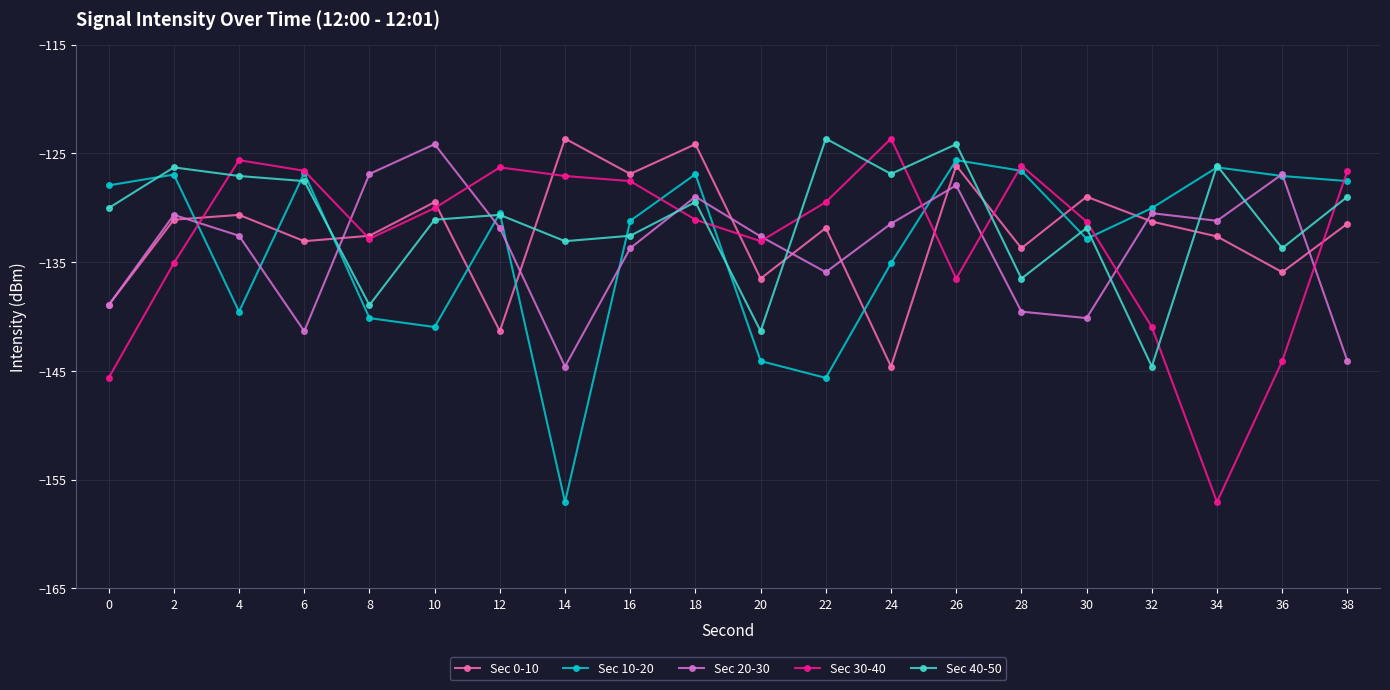

Is the value of Sec 10-20 at 12 greater than the value of Sec 40-50 at 22?

No